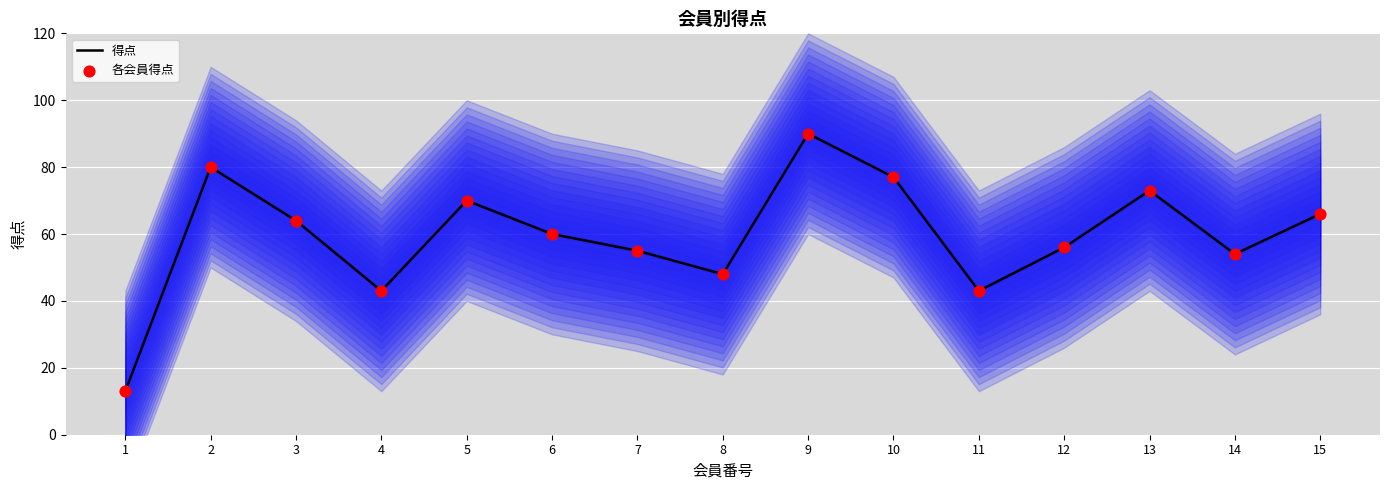

What are all the series names shown in the legend?

得点, 各会員得点